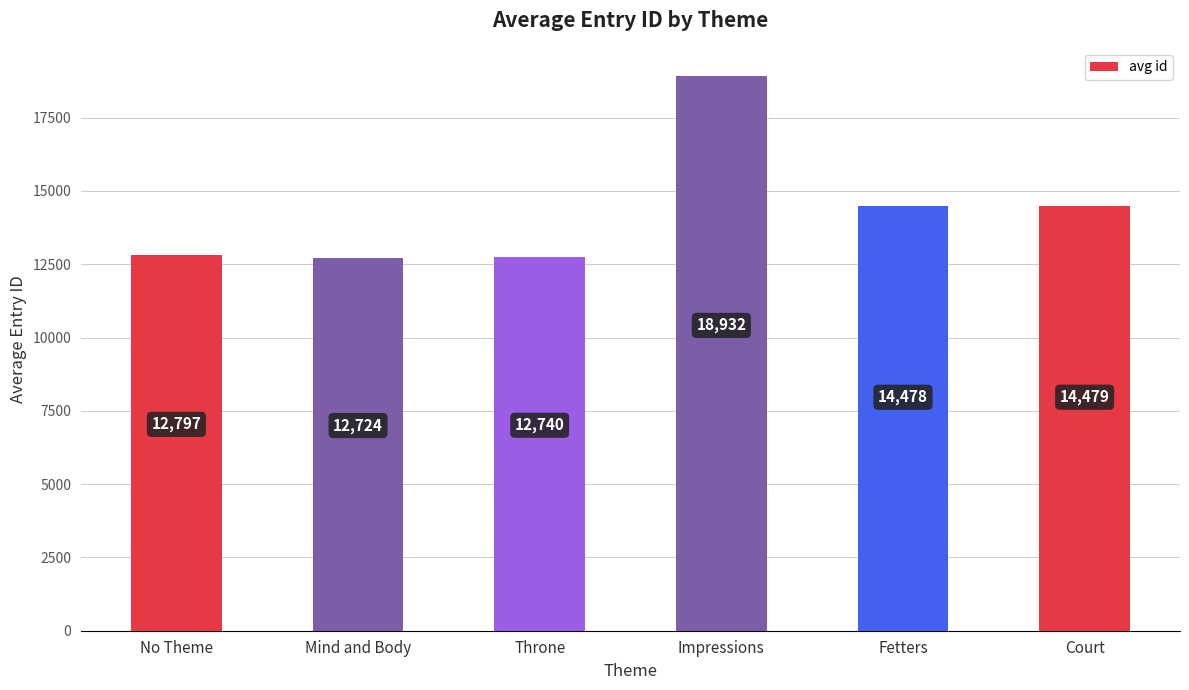

How many data points does each series have?

6